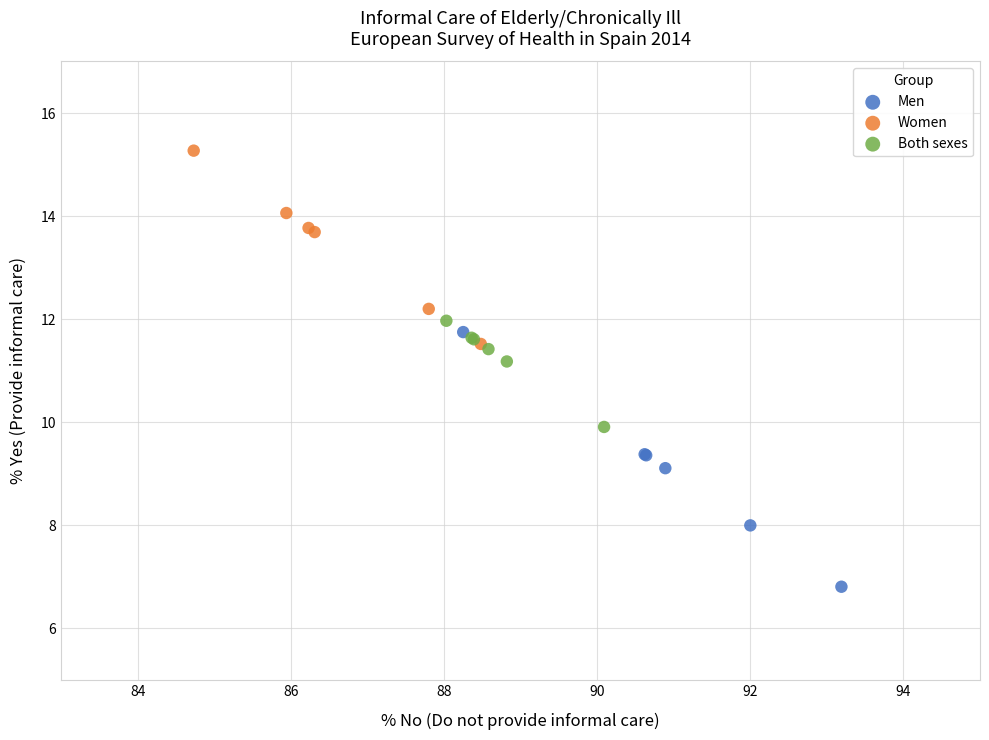

What are all the series names shown in the legend?

Men, Women, Both sexes